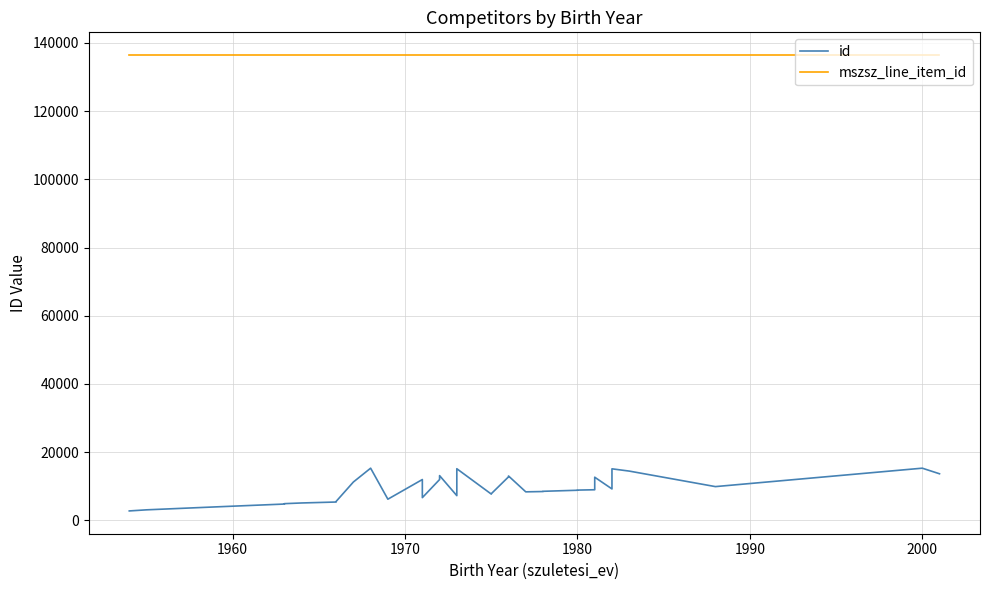

What is the greatest value displayed?

136429